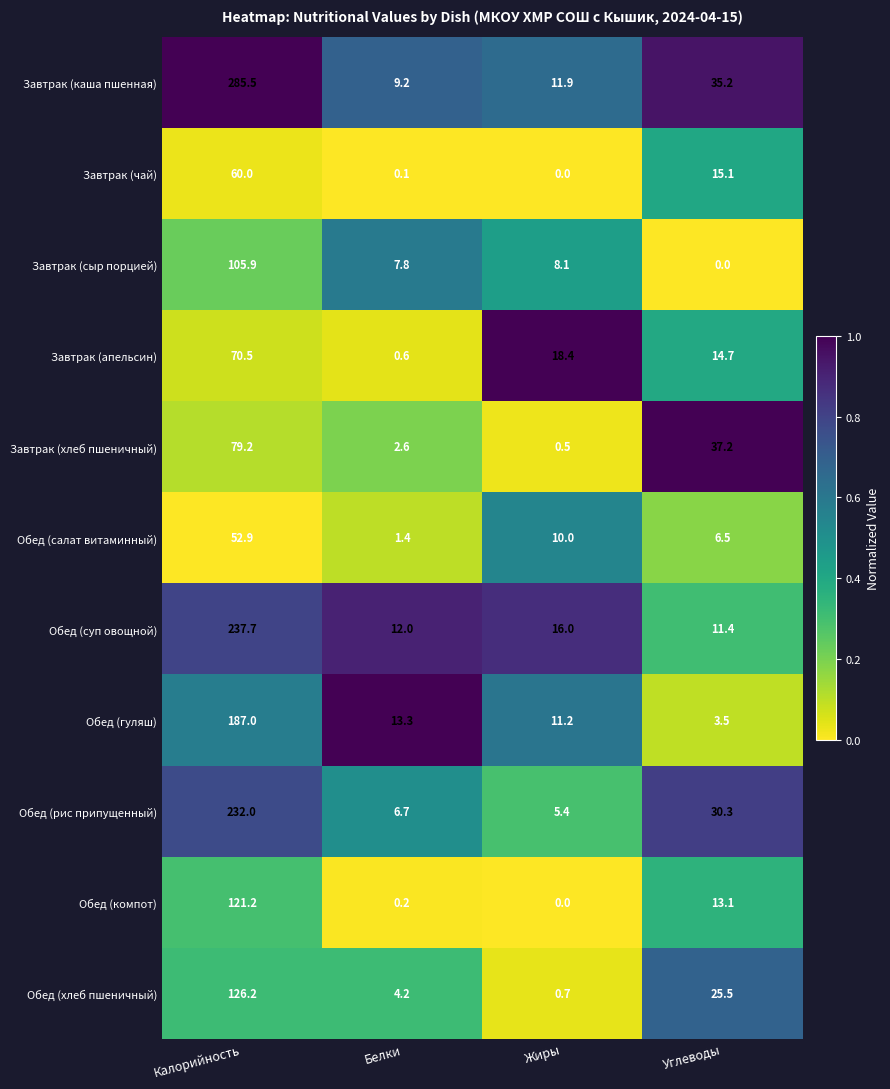

Rank the categories by Обед (гуляш) value from lowest to highest.

Углеводы, Жиры, Белки, Калорийность